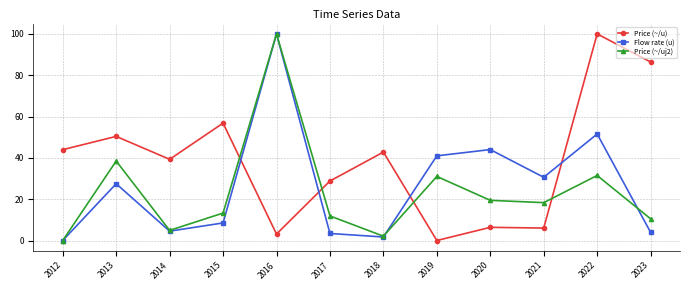

What is the difference between the second highest and second lowest values in the Flow rate (u) series?

49.9